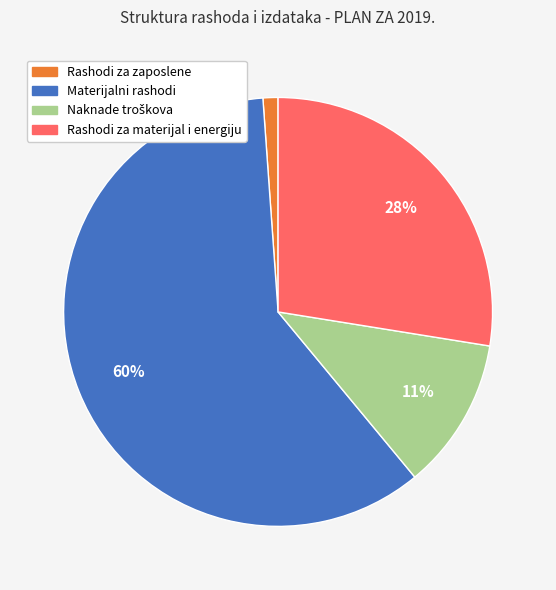

Does any single category account for the majority?

Yes